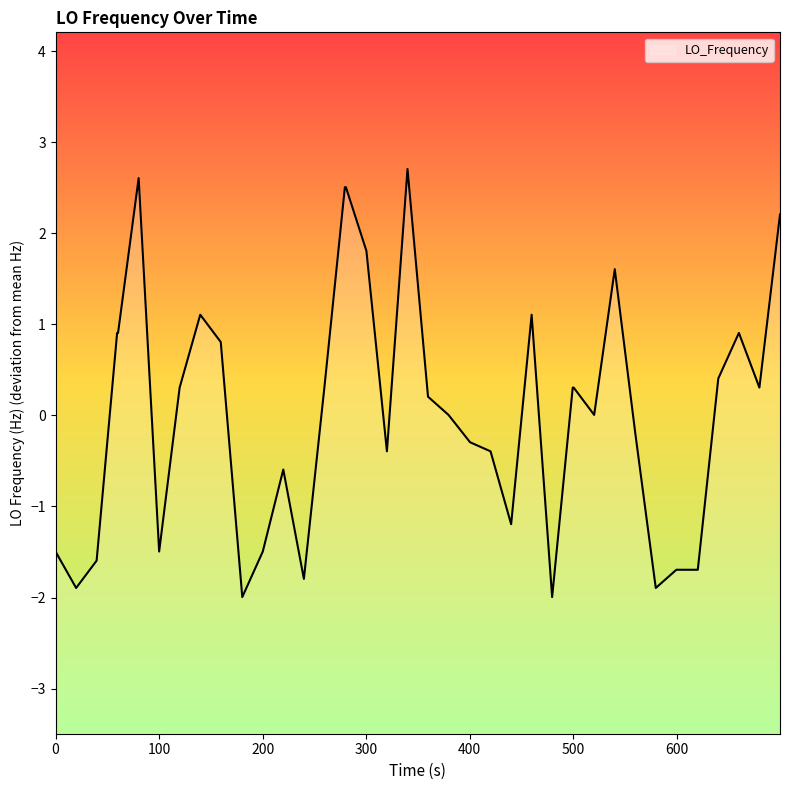

What is the minimum value shown in the chart?

-2.0